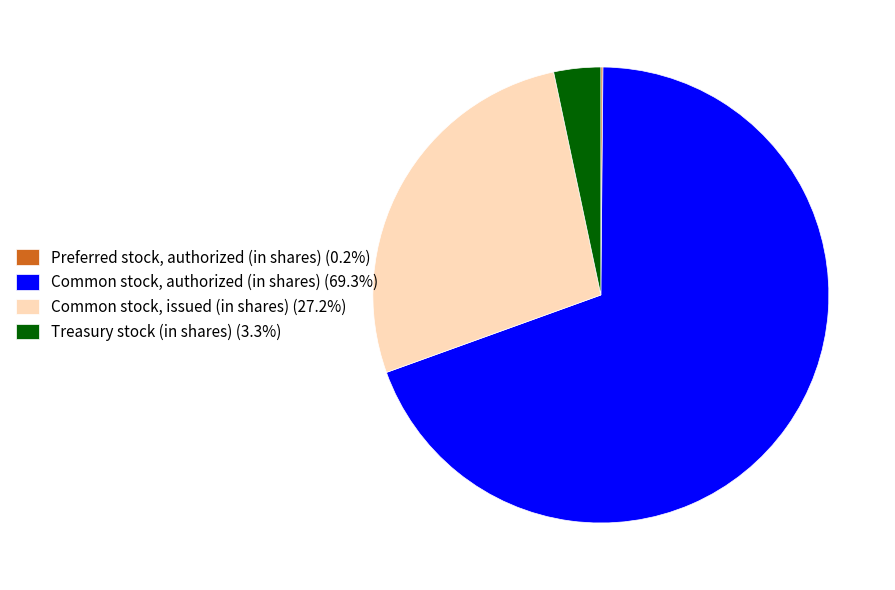

Combined, do Common stock, issued (in shares) (27.2%) and Treasury stock (in shares) (3.3%) account for over 50%?

No